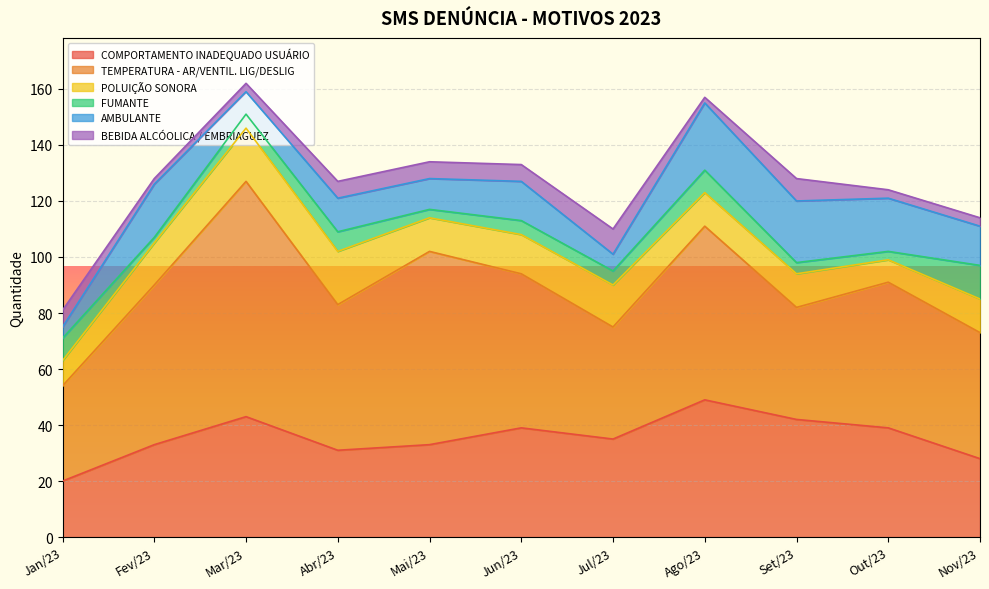

Is it true that COMPORTAMENTO INADEQUADO USUÁRIO equals 42 at Nov/23?

False